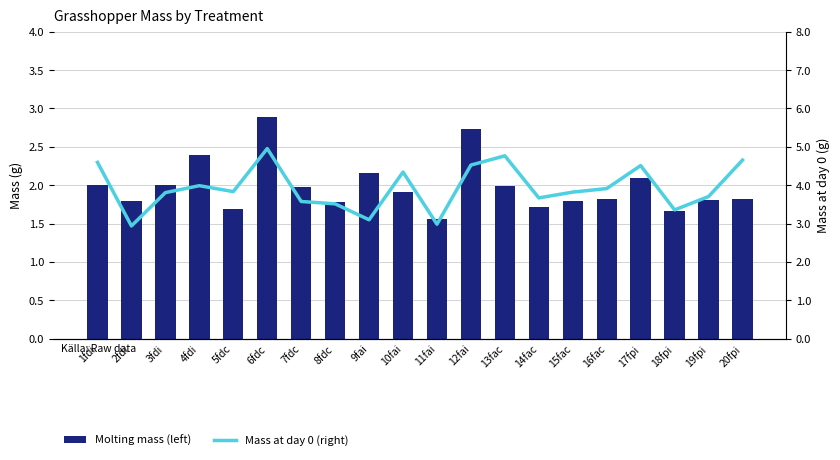

What is the highest value of the Mass at day 0 (right) series?

5.0